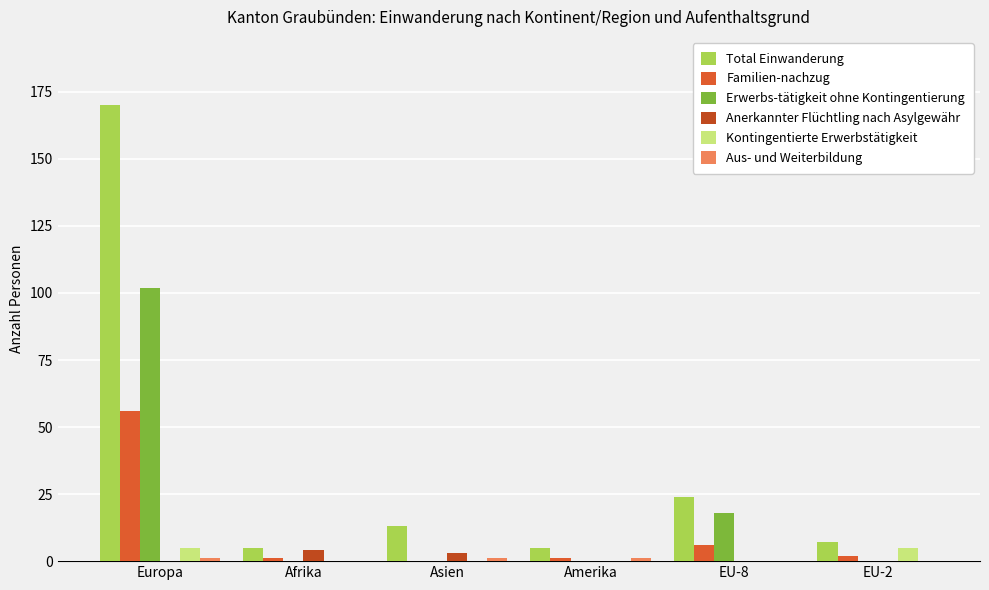

Between Europa and Afrika, which series saw the biggest shift?

Total Einwanderung